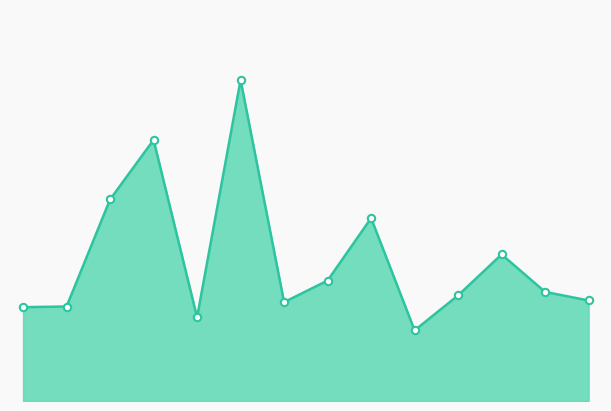

Is this an area chart (filled region under the line)?

Yes